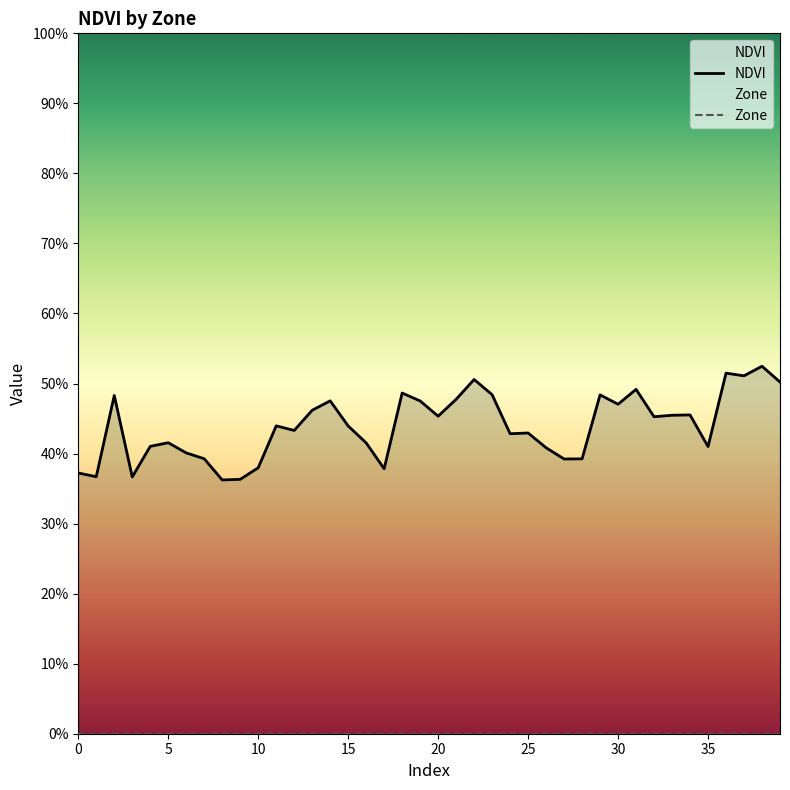

True or false: Zone and NDVI cross at least once.

False